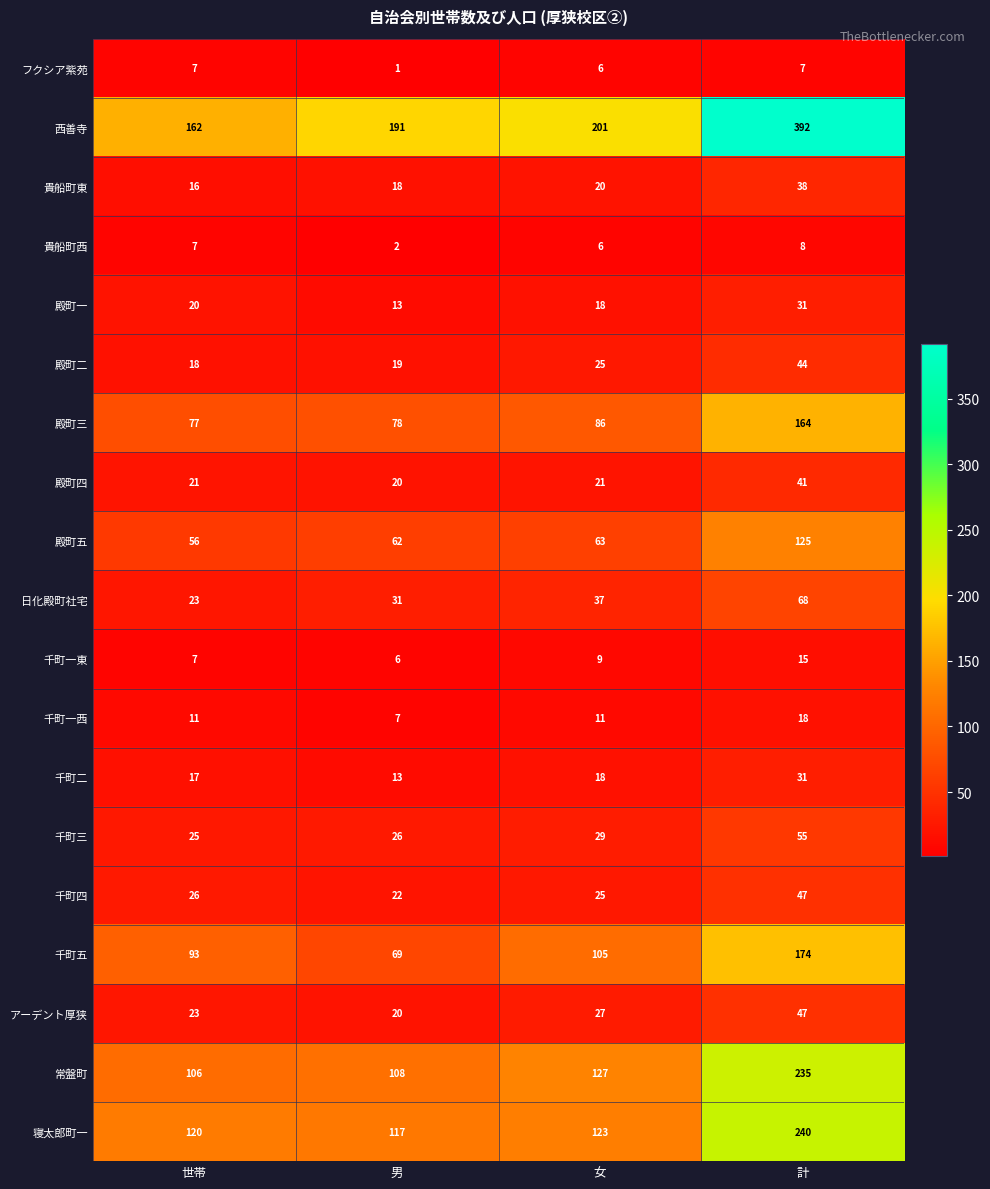

What is the sum of all 西善寺 values?

946